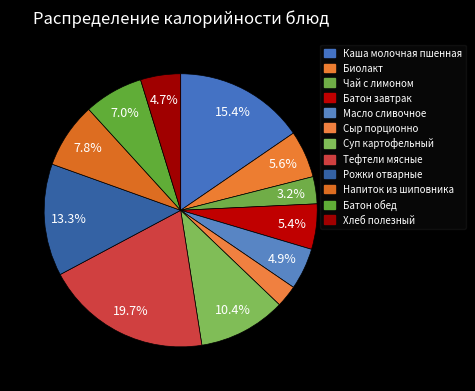

Count the number of slices in the pie.

12